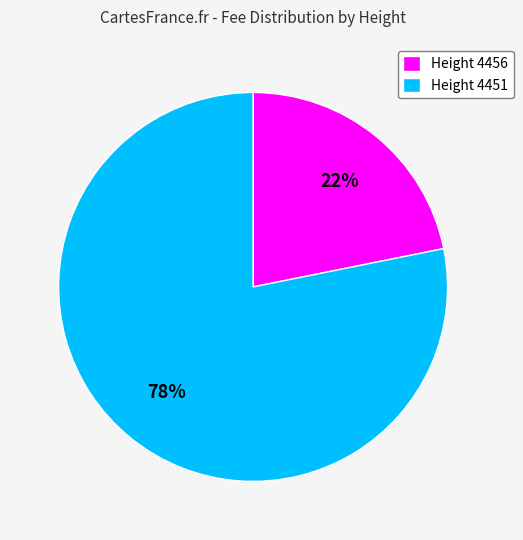

Between Height 4451 and Height 4456, which is larger?

Height 4451